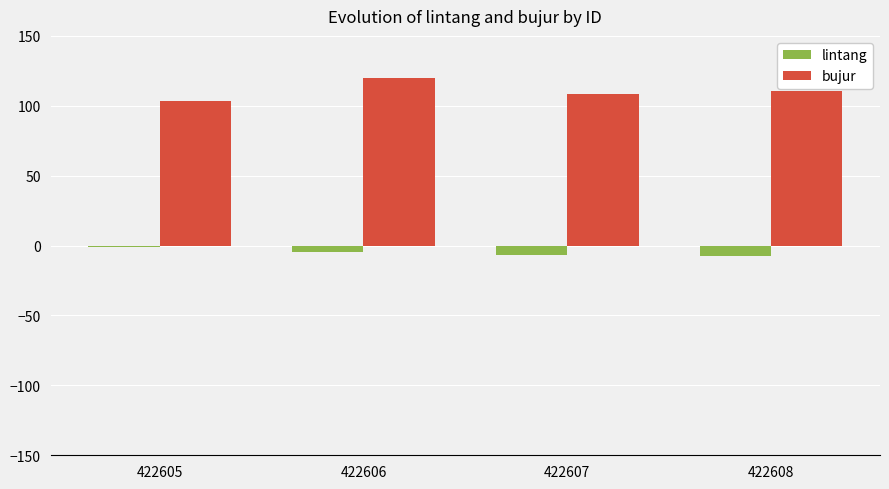

Rank the series by their maximum value, from lowest to highest.

lintang, bujur